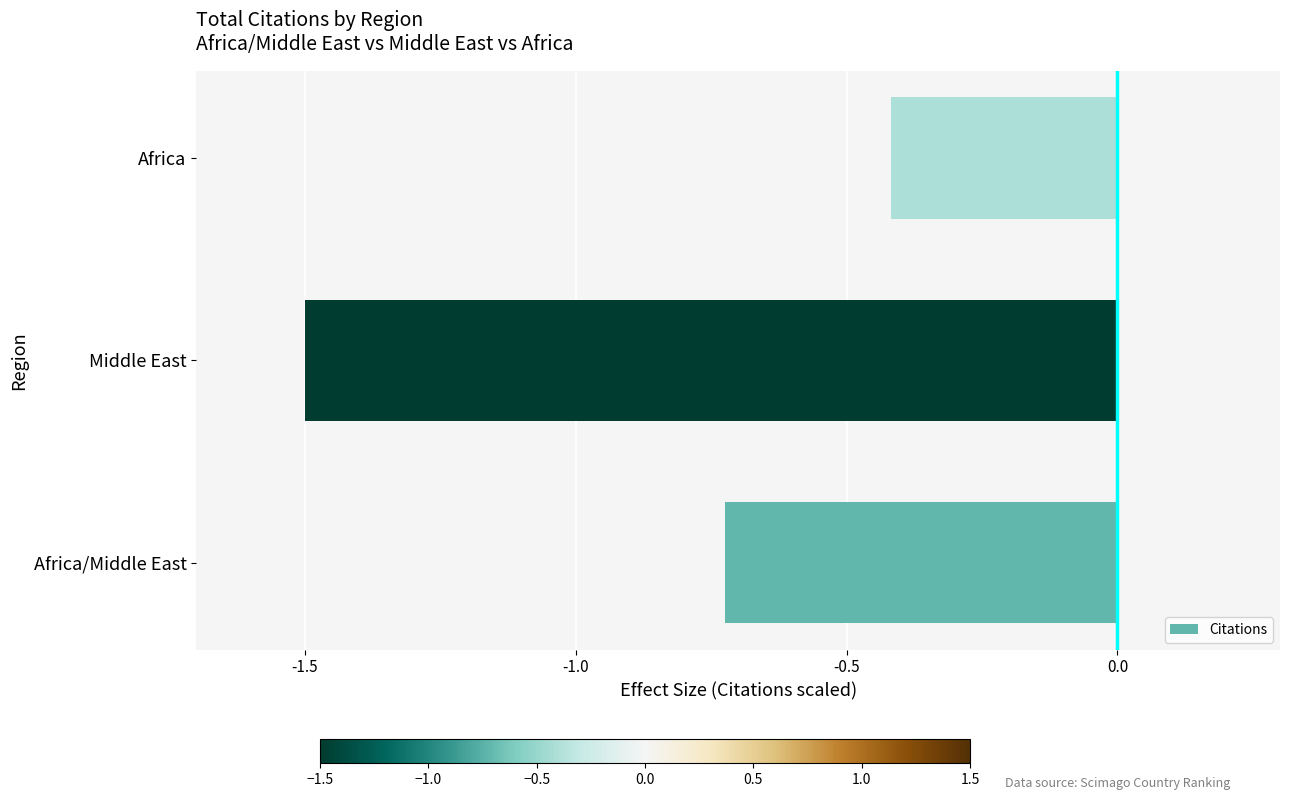

What is the sum of the values at Middle East and Africa?

-1.9